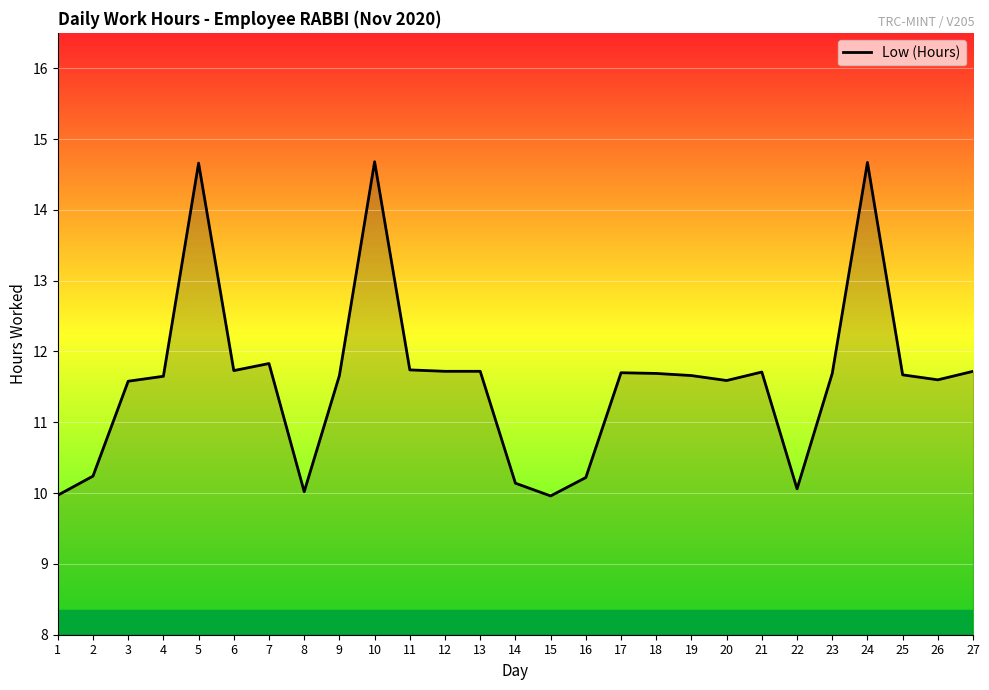

True or false: the data has more than 0 interior local peaks.

True